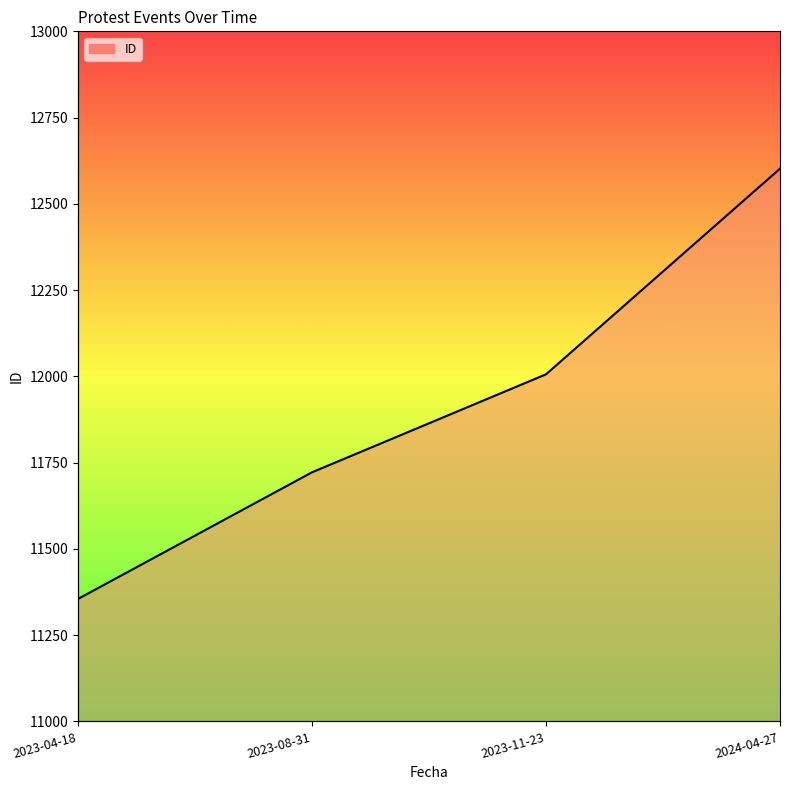

Count the values in the range 11722 to 12602.

3